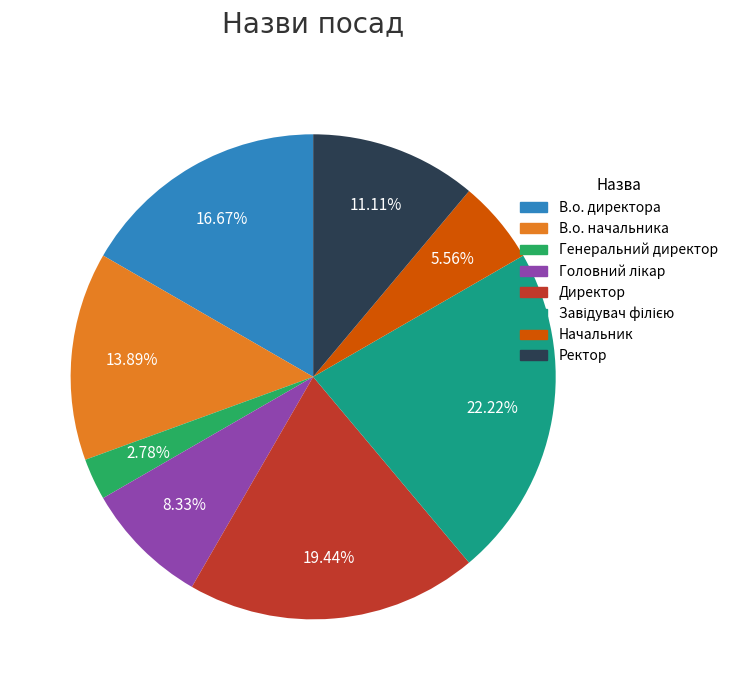

What portion of the pie excludes Ректор?

88.9%